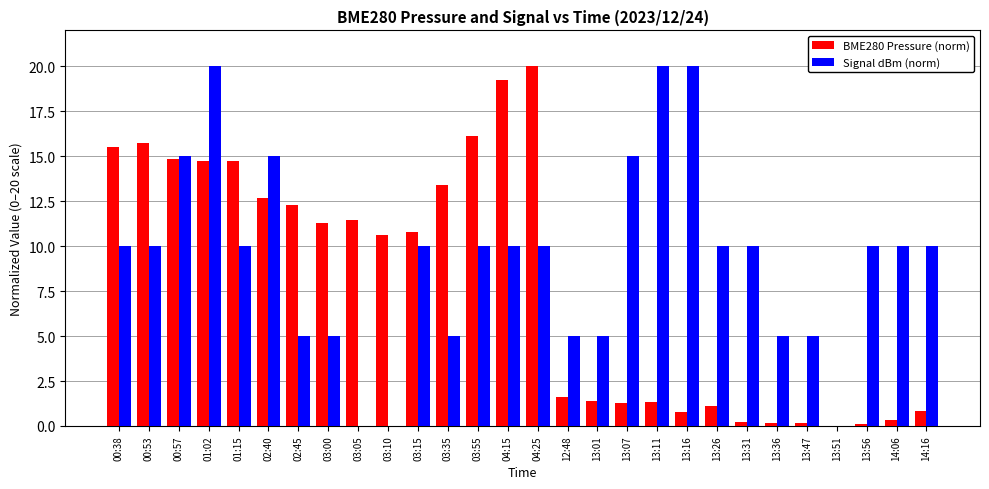

Which series changed the most between 03:55 and 04:15?

BME280 Pressure (norm)